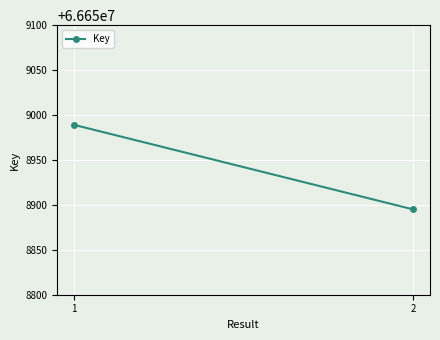

Reading right to left, what are all the values shown in this chart?

66658895	66658989